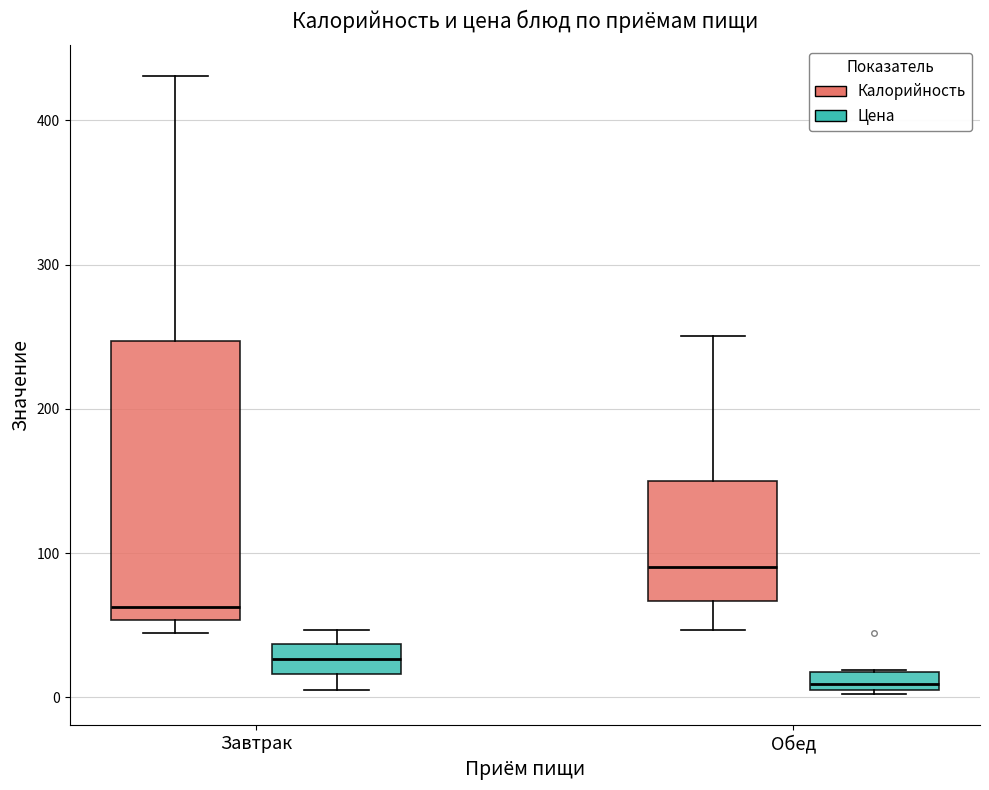

Which box's median line is the highest?

Обед (Калорийность)